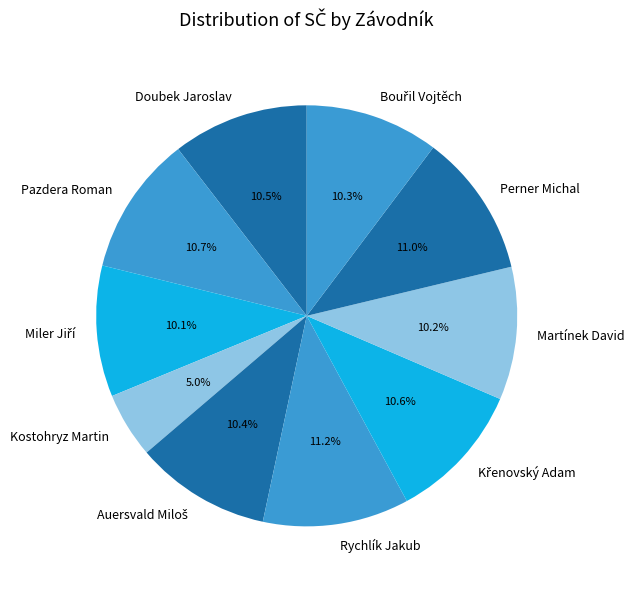

Which category has the smallest portion of the pie?

Kostohryz Martin